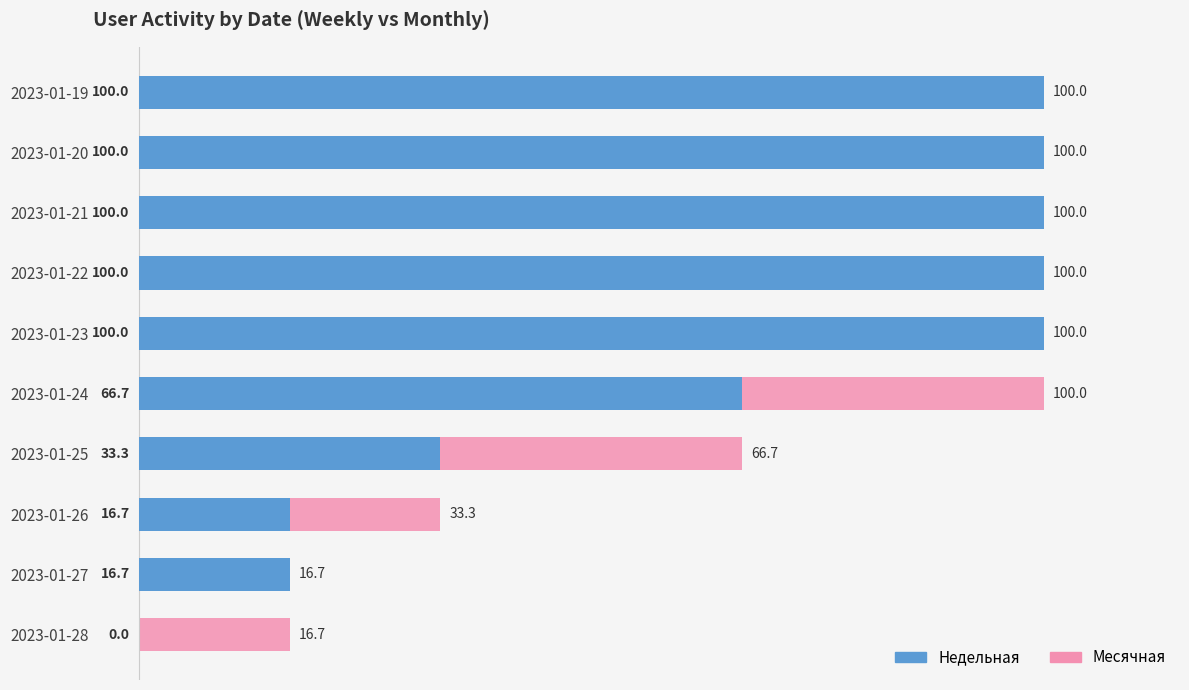

Which has a higher value, 2023-01-23 or 2023-01-26?

2023-01-23